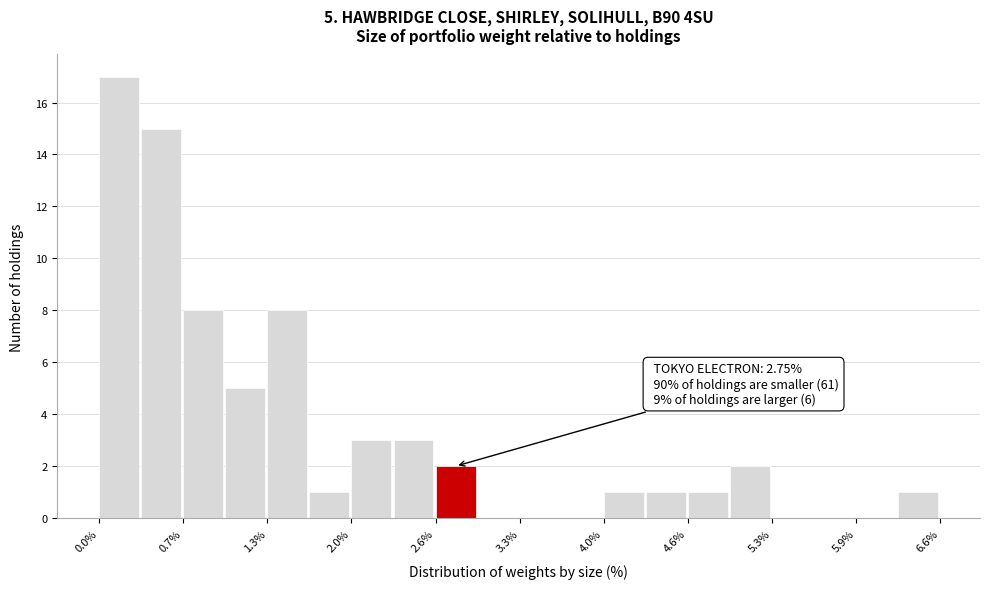

Read against the x-axis, roughly where is the centre of the tallest bar?

0.2